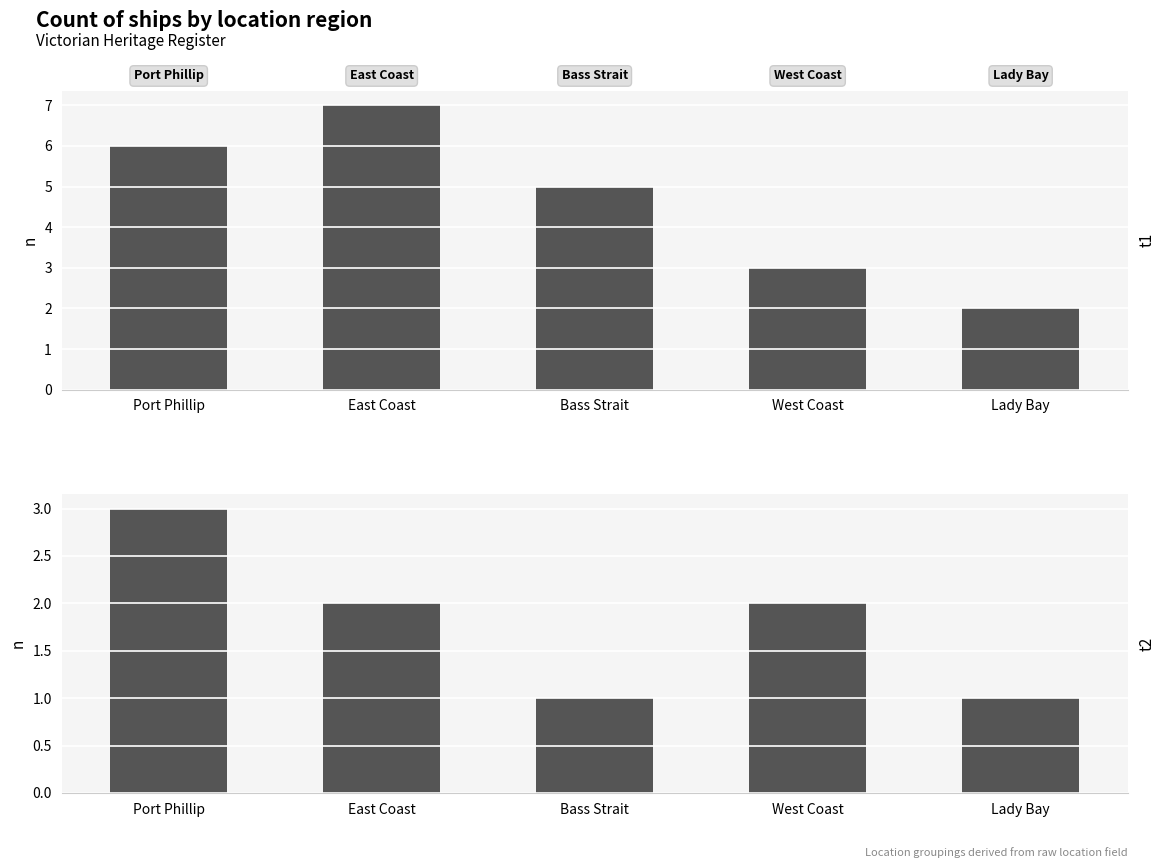

What is the difference between the maximum and second lowest values in the t1 series?

4